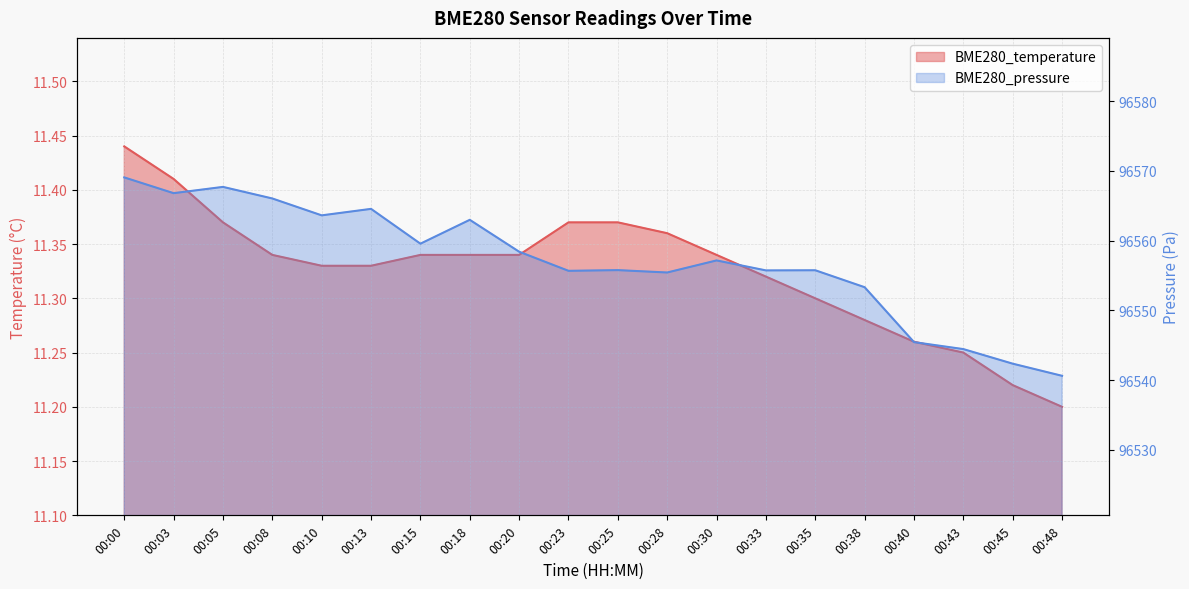

Between 00:40 and 00:38, which is larger?

00:38